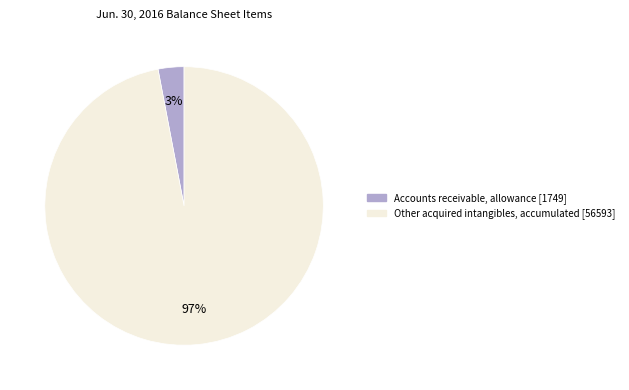

True or false: Accounts receivable, allowance accounts for 3% of the total.

True